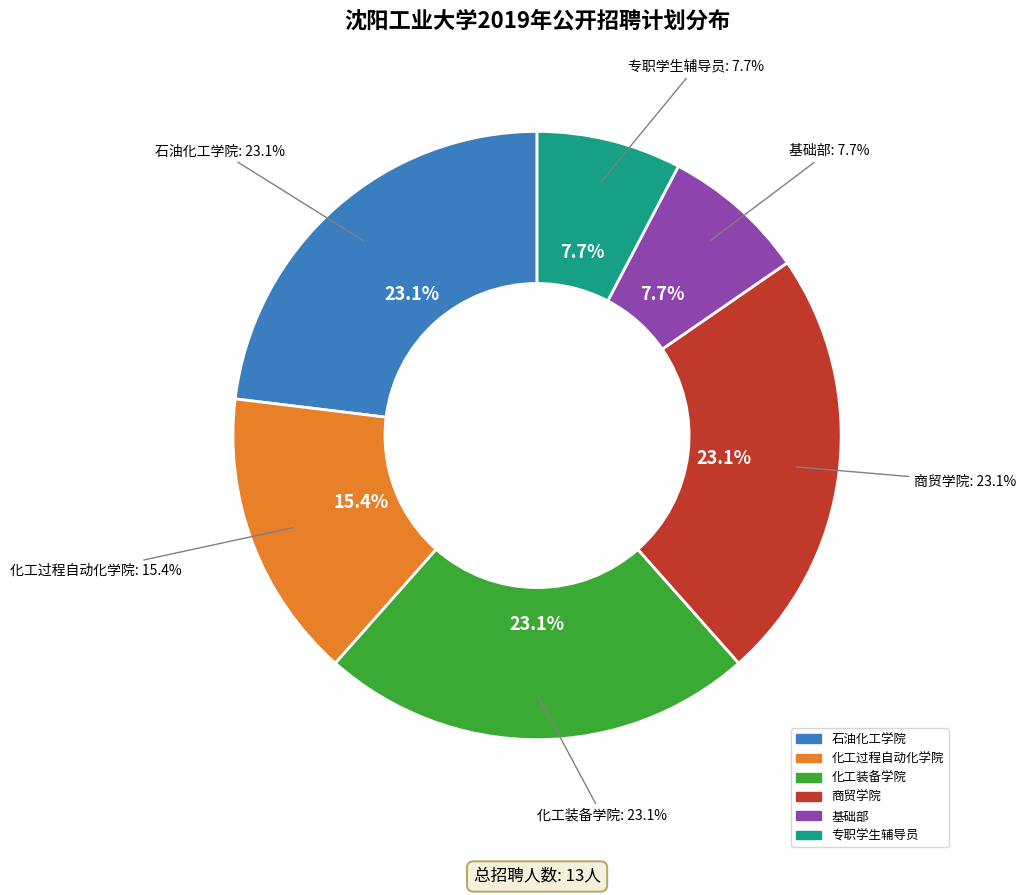

How many slices are in this pie chart?

6